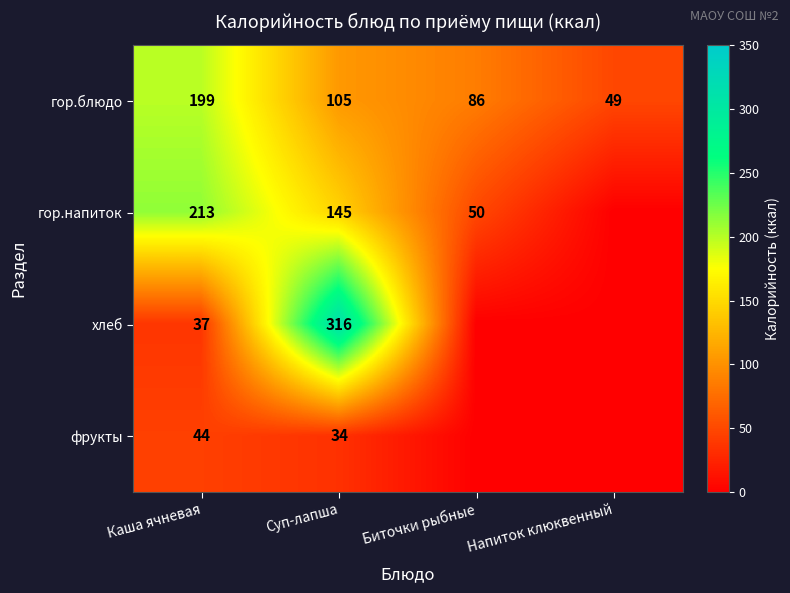

What is the difference between the highest and lowest values at Напиток клюквенный?

49.0